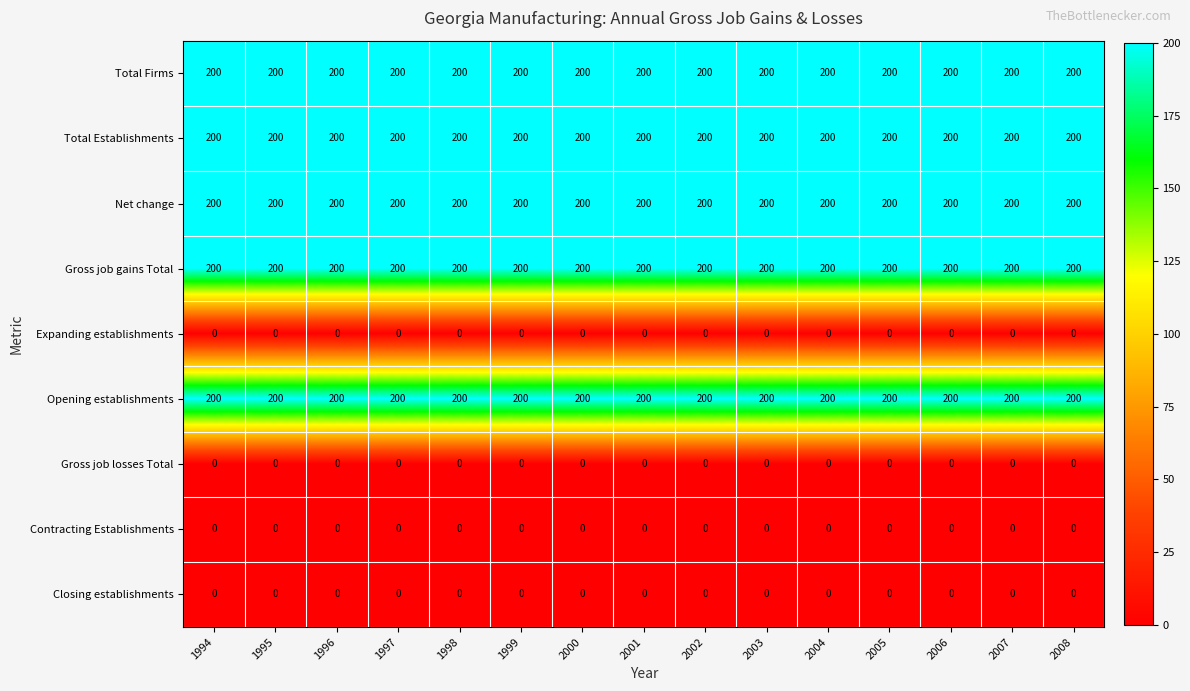

The Total Establishments series shows 200 at 2005. True or false?

True